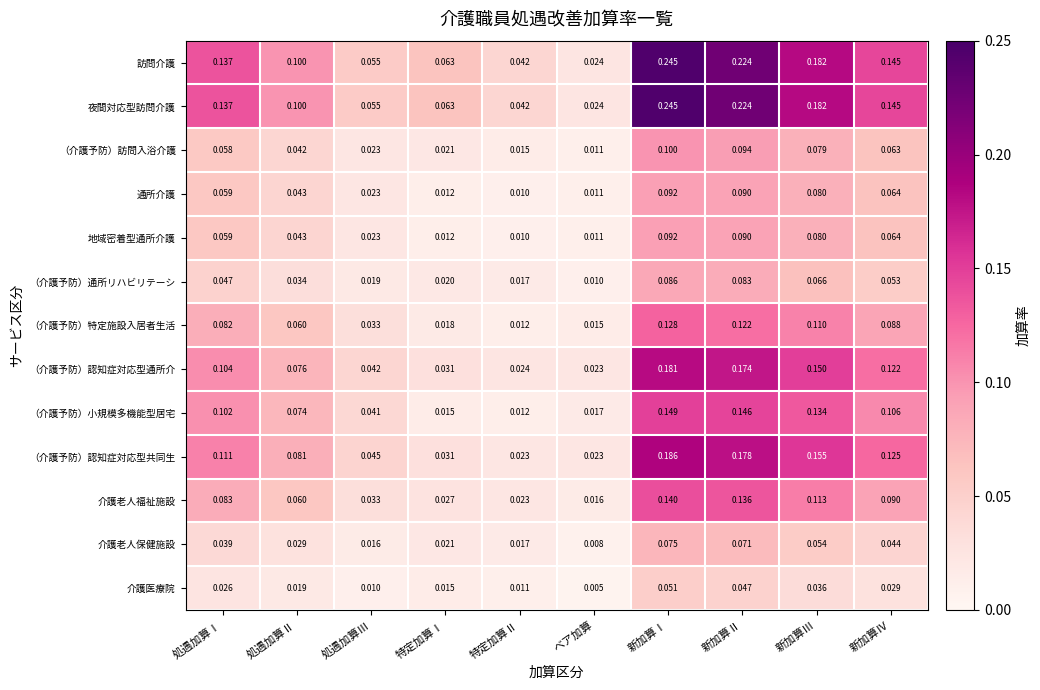

List the labels in order of 訪問介護 value, smallest first.

ベア加算, 特定加算Ⅱ, 処遇加算Ⅲ, 特定加算Ⅰ, 処遇加算Ⅱ, 処遇加算Ⅰ, 新加算Ⅳ, 新加算Ⅲ, 新加算Ⅱ, 新加算Ⅰ